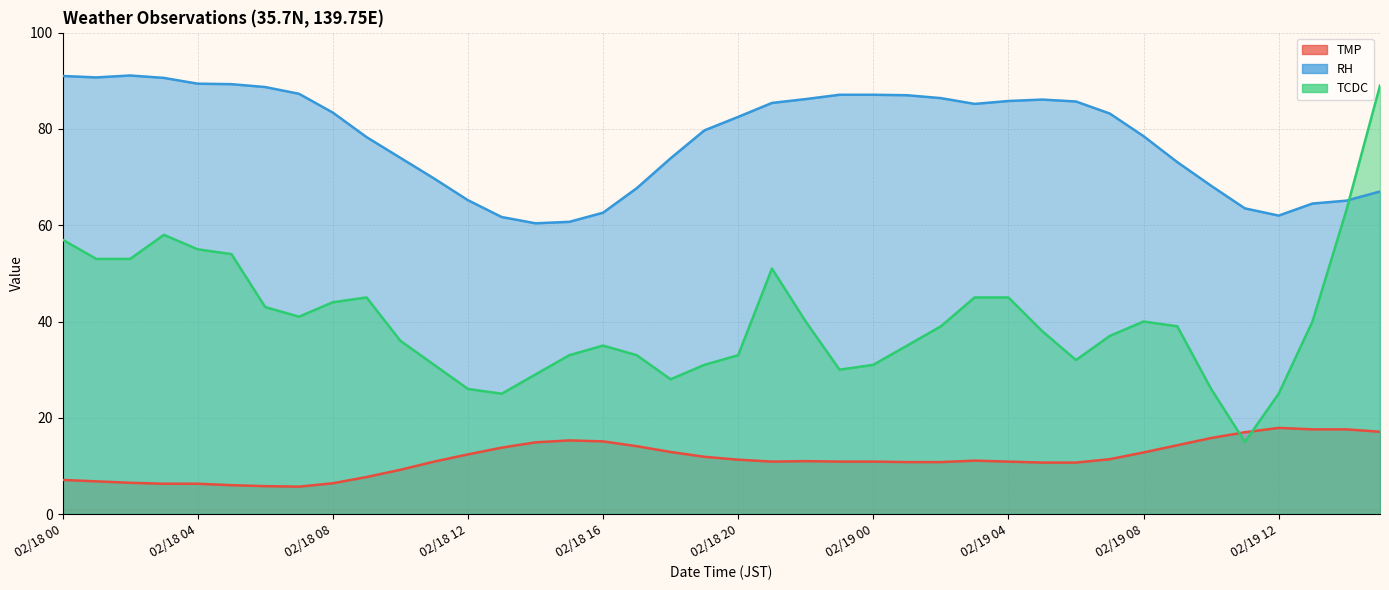

Is it true that TCDC equals 39.6 at 02/18 13?

False